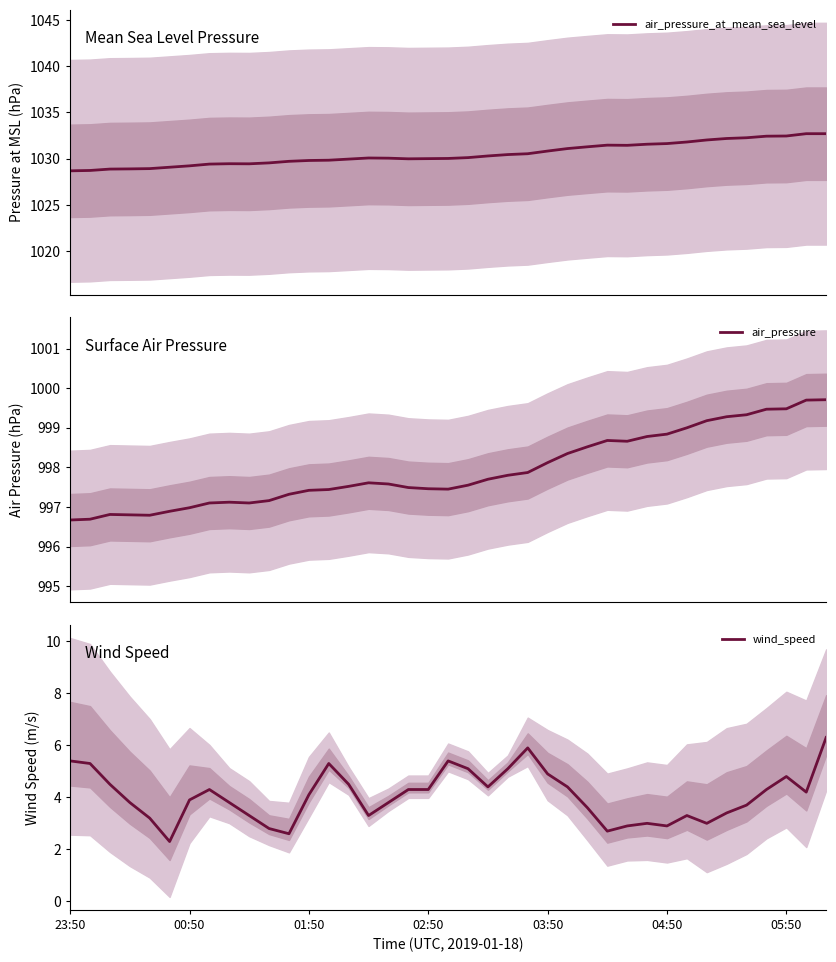

True or false: air_pressure has a value of 998.7 at 28.

True